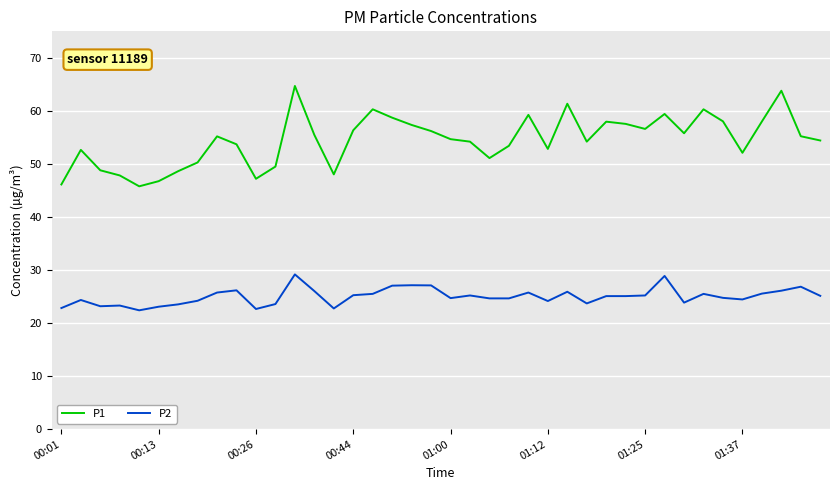

What is the minimum value for P2?

22.4